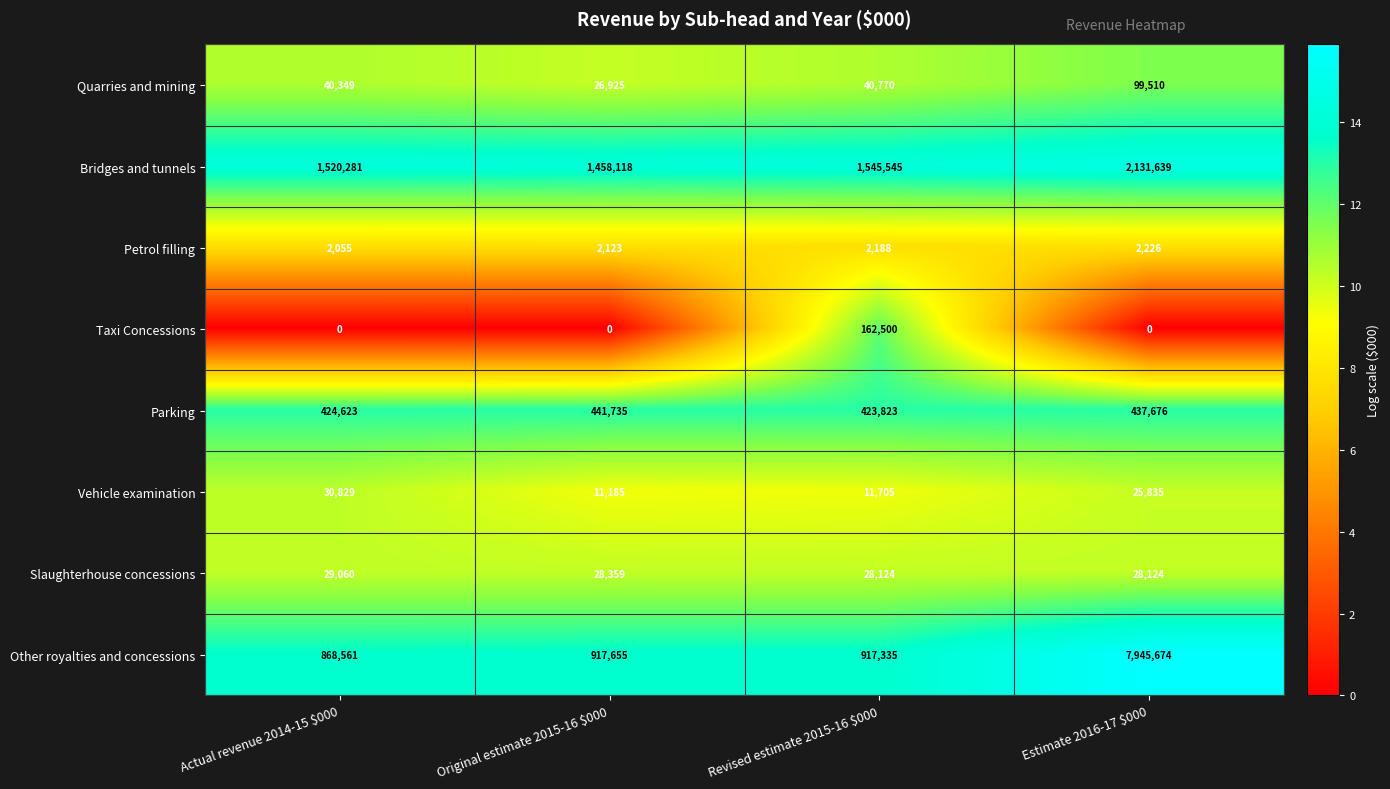

What is the minimum value for Bridges and tunnels?

1458118